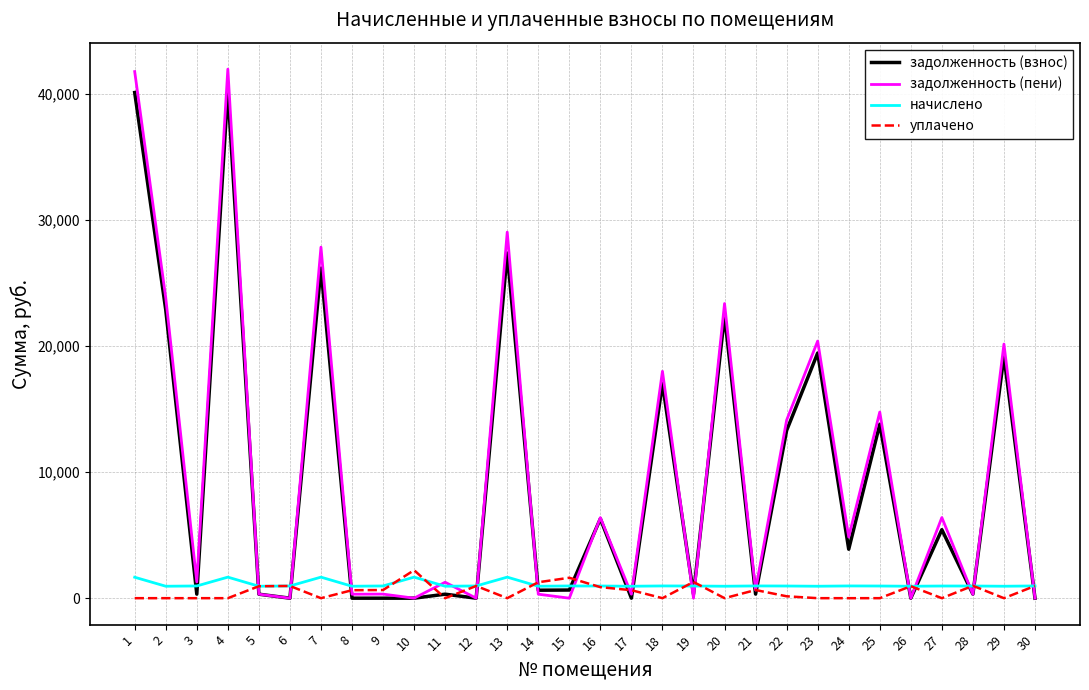

The value of задолженность (пени) at 20 is 16042.8. True or false?

False